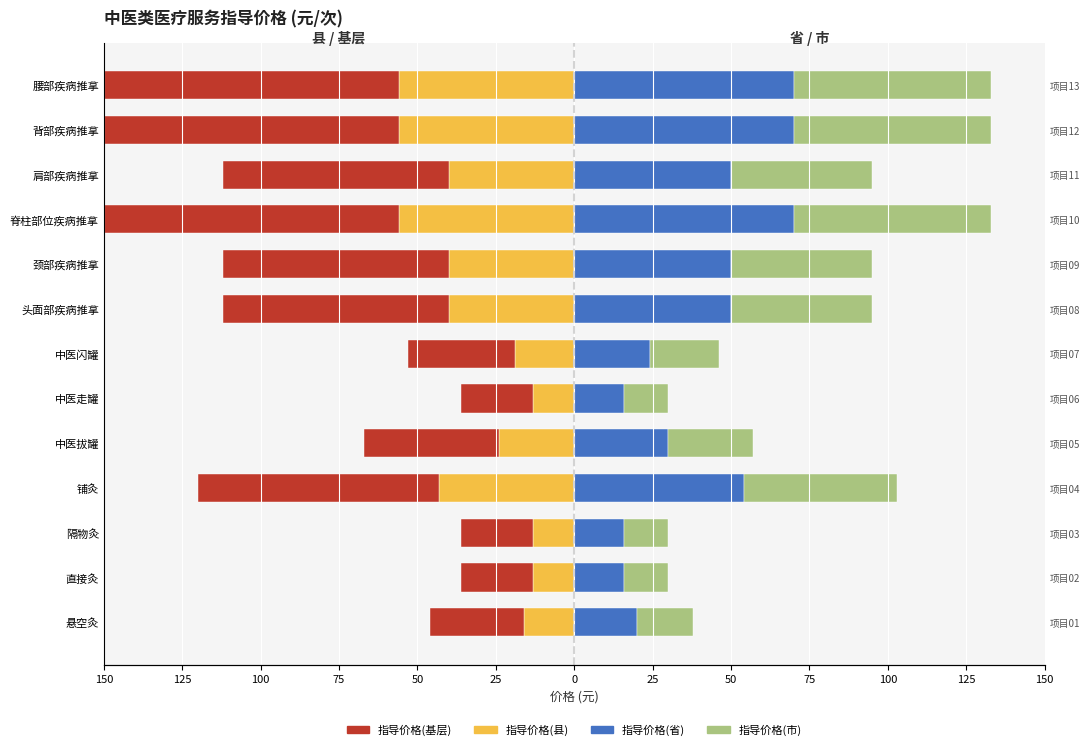

Reading left to right, extract all data points from this chart.

指导价格(县): -16	-13	-13	-43	-24	-13	-19	-40	-40	-56	-40	-56	-56
指导价格(基层): -30	-23	-23	-77	-43	-23	-34	-72	-72	-101	-72	-101	-101
指导价格(省): 20	16	16	54	30	16	24	50	50	70	50	70	70
指导价格(市): 18	14	14	49	27	14	22	45	45	63	45	63	63